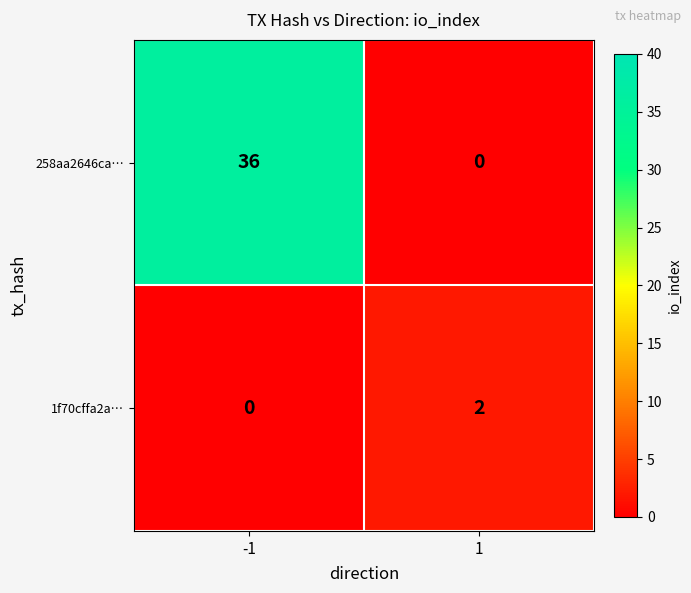

Which series changed the most between -1 and 1?

258aa2646ca…